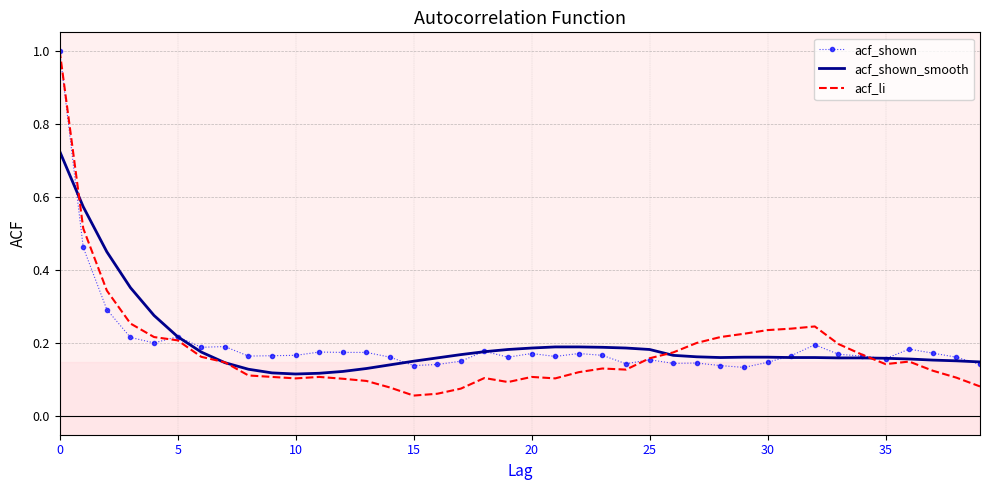

What is the highest value of the acf_li series?

1.0